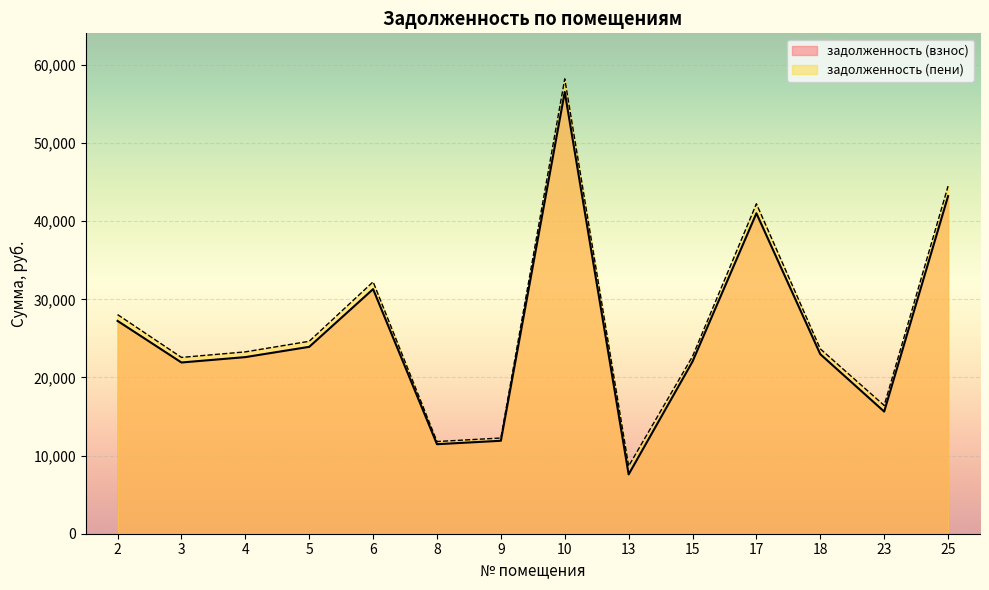

What value does the задолженность (пени) series have at 3?

22566.6